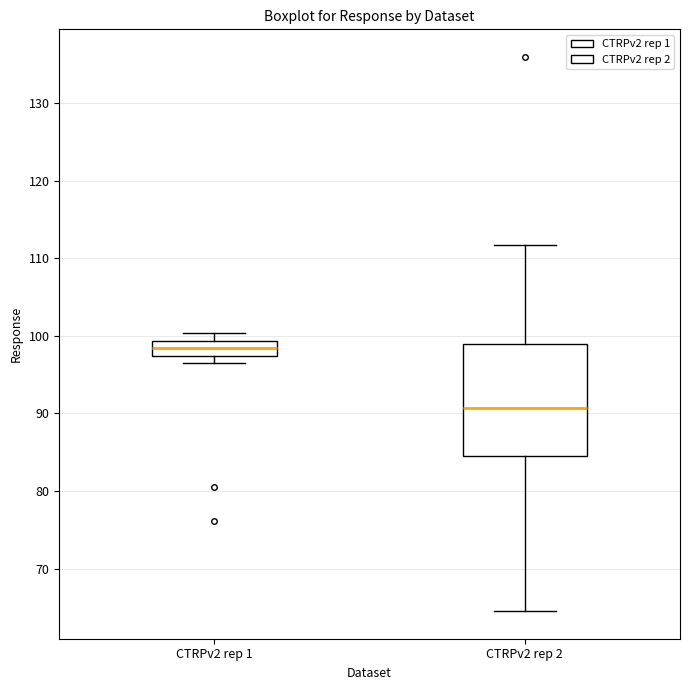

Reading left to right, transcribe this box plot: for each box, give where its median line is, the range the box spans, and where its two whiskers end, as read against the y-axis. The values are not printed on the chart, so give them approximately, as read against the axis.

CTRPv2 rep 1: median 98, box 97 to 99, whiskers 97 (just below the box's lower edge) to 100
CTRPv2 rep 2: median 91, box 85 to 99, whiskers 65 to 112